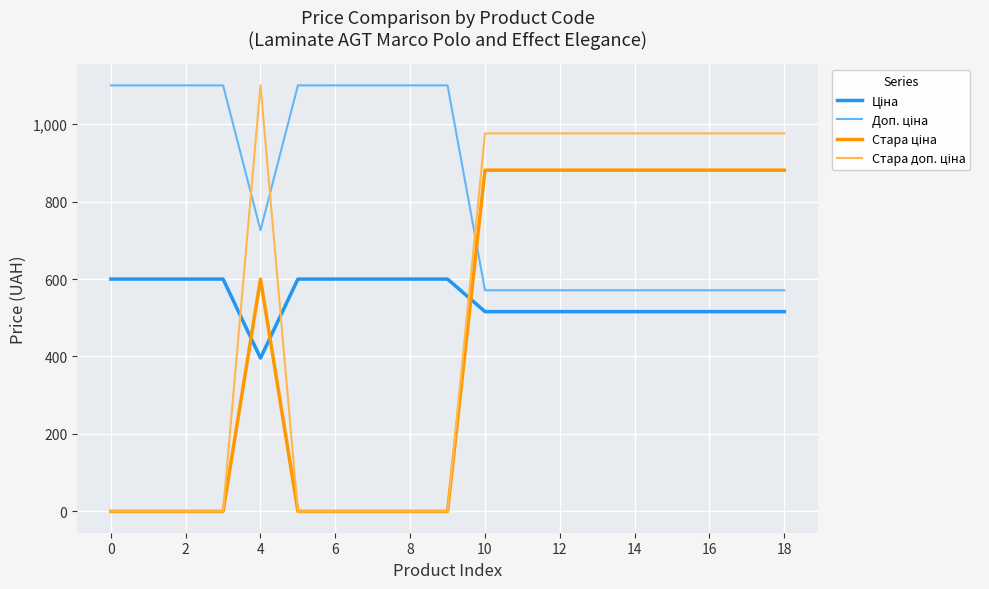

True or false: Стара доп. ціна and Стара ціна cross at least once.

False